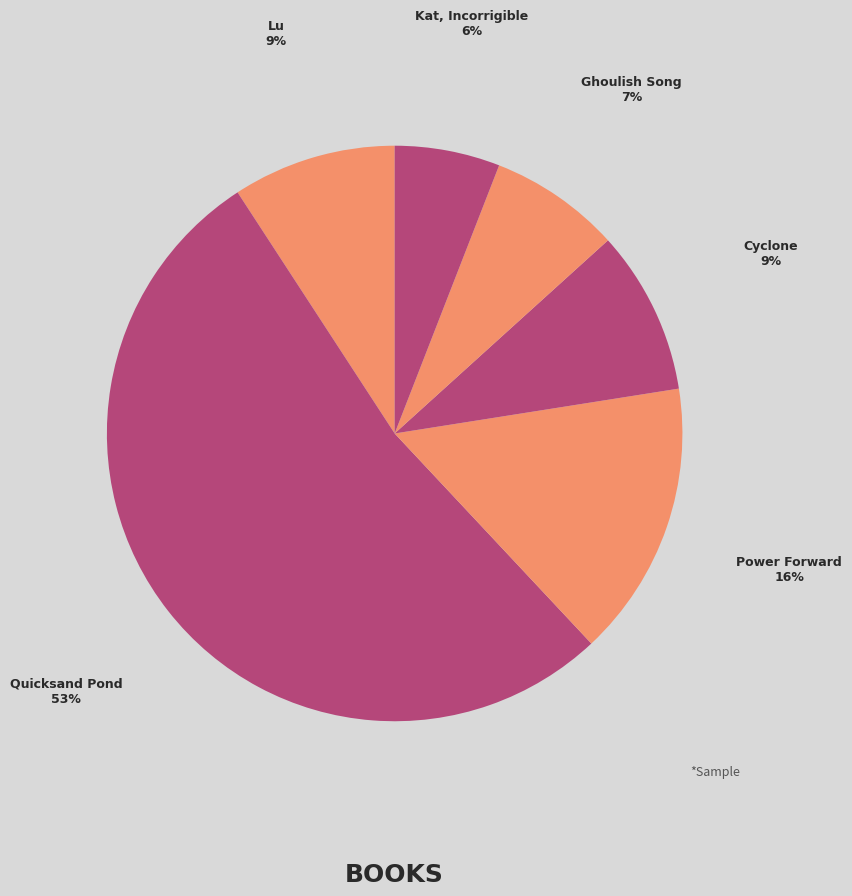

What is the ratio of the value at Power Forward to the value at Kat, Incorrigible?

2.6